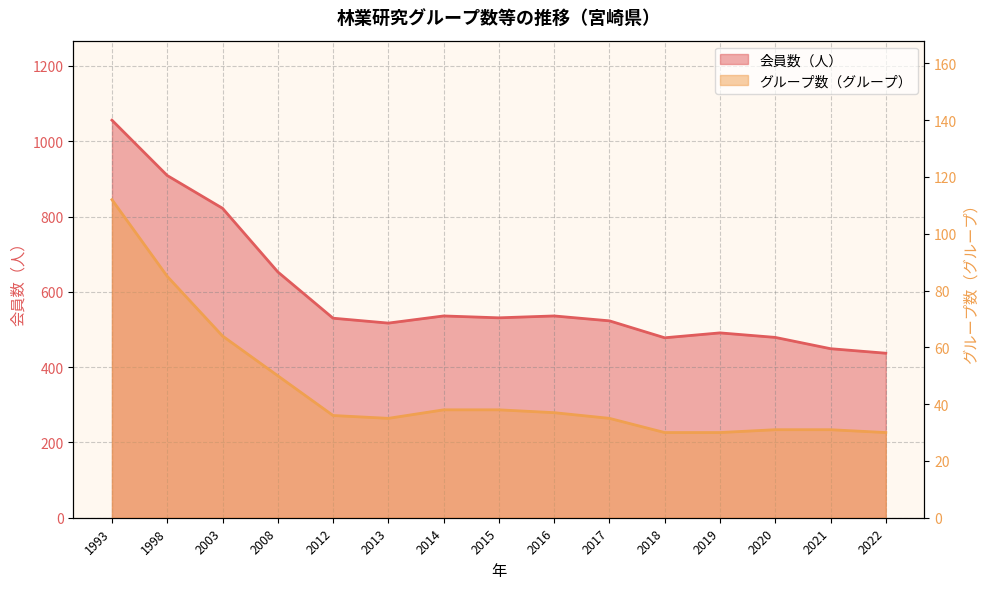

Which category has the highest value across all series?

1993